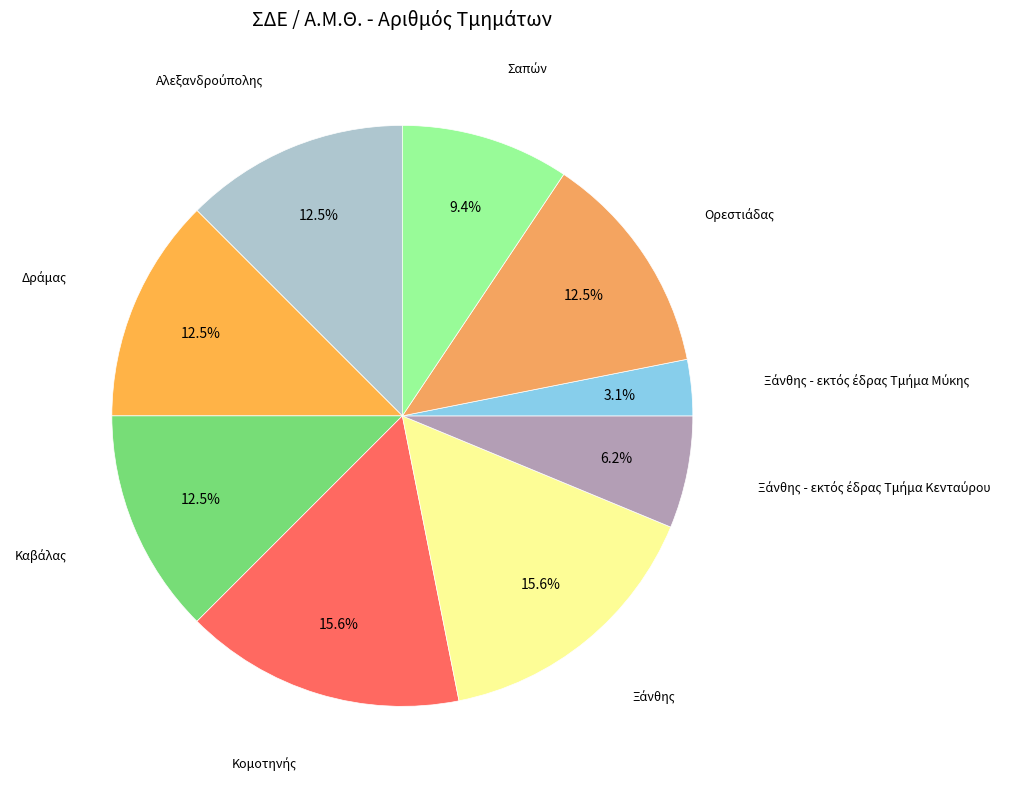

What is the largest slice in the pie chart?

Κομοτηνής